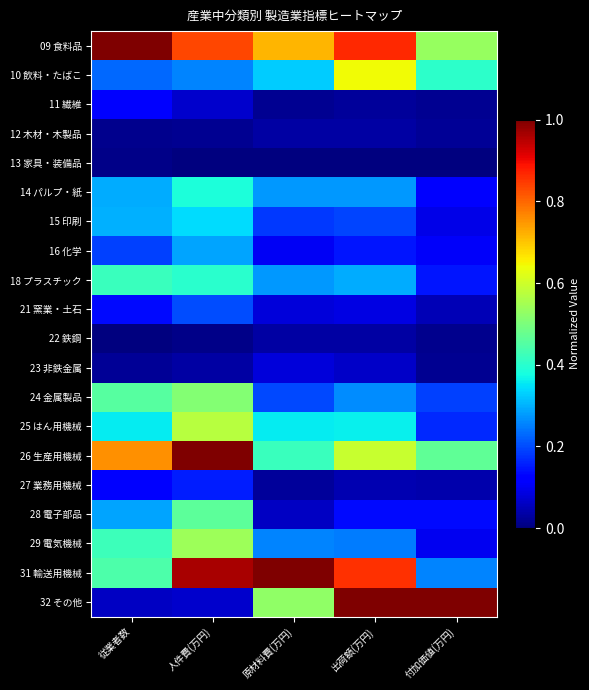

Reading right to left, what are all the values shown in this chart?

09 食料品: 付加価値(万円)=0.5	出荷額(万円)=0.9	原材料費(万円)=0.7	人件費(万円)=0.8	従業者数=1.0
10 飲料・たばこ: 付加価値(万円)=0.4	出荷額(万円)=0.6	原材料費(万円)=0.3	人件費(万円)=0.3	従業者数=0.2
11 繊維: 付加価値(万円)=0.0	出荷額(万円)=0.0	原材料費(万円)=0.0	人件費(万円)=0.1	従業者数=0.1
12 木材・木製品: 付加価値(万円)=0.0	出荷額(万円)=0.0	原材料費(万円)=0.0	人件費(万円)=0.0	従業者数=0.0
13 家具・装備品: 付加価値(万円)=0.0	出荷額(万円)=0.0	原材料費(万円)=0.0	人件費(万円)=0.0	従業者数=0.0
14 パルプ・紙: 付加価値(万円)=0.1	出荷額(万円)=0.3	原材料費(万円)=0.3	人件費(万円)=0.4	従業者数=0.3
15 印刷: 付加価値(万円)=0.1	出荷額(万円)=0.2	原材料費(万円)=0.2	人件費(万円)=0.3	従業者数=0.3
16 化学: 付加価値(万円)=0.1	出荷額(万円)=0.1	原材料費(万円)=0.1	人件費(万円)=0.3	従業者数=0.2
18 プラスチック: 付加価値(万円)=0.1	出荷額(万円)=0.3	原材料費(万円)=0.3	人件費(万円)=0.4	従業者数=0.4
21 窯業・土石: 付加価値(万円)=0.0	出荷額(万円)=0.1	原材料費(万円)=0.1	人件費(万円)=0.2	従業者数=0.1
22 鉄鋼: 付加価値(万円)=0.0	出荷額(万円)=0.0	原材料費(万円)=0.0	人件費(万円)=0.0	従業者数=0.0
23 非鉄金属: 付加価値(万円)=0.0	出荷額(万円)=0.1	原材料費(万円)=0.1	人件費(万円)=0.0	従業者数=0.0
24 金属製品: 付加価値(万円)=0.2	出荷額(万円)=0.3	原材料費(万円)=0.2	人件費(万円)=0.5	従業者数=0.5
25 はん用機械: 付加価値(万円)=0.2	出荷額(万円)=0.4	原材料費(万円)=0.4	人件費(万円)=0.6	従業者数=0.4
26 生産用機械: 付加価値(万円)=0.5	出荷額(万円)=0.6	原材料費(万円)=0.4	人件費(万円)=1.0	従業者数=0.8
27 業務用機械: 付加価値(万円)=0.0	出荷額(万円)=0.0	原材料費(万円)=0.0	人件費(万円)=0.2	従業者数=0.1
28 電子部品: 付加価値(万円)=0.1	出荷額(万円)=0.1	原材料費(万円)=0.1	人件費(万円)=0.5	従業者数=0.3
29 電気機械: 付加価値(万円)=0.1	出荷額(万円)=0.2	原材料費(万円)=0.3	人件費(万円)=0.5	従業者数=0.4
31 輸送用機械: 付加価値(万円)=0.3	出荷額(万円)=0.9	原材料費(万円)=1.0	人件費(万円)=1.0	従業者数=0.4
32 その他: 付加価値(万円)=1.0	出荷額(万円)=1.0	原材料費(万円)=0.5	人件費(万円)=0.1	従業者数=0.1